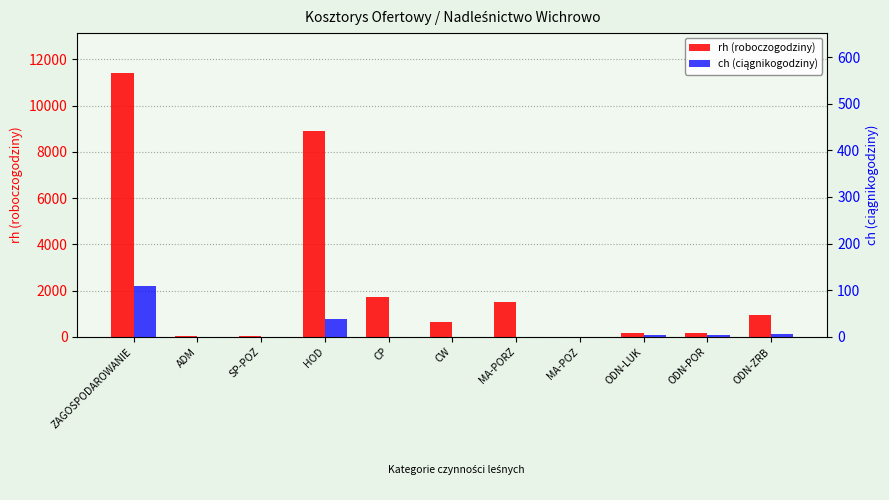

Reading left to right, list all the values displayed in this chart.

rh (roboczogodziny): ZAGOSPODAROWANIE=11420.3	ADM=30.0	SP-POZ=30.0	HOD=8895.3	CP=1724.2	CW=649.7	MA-PORZ=1516.7	MA-POZ=13.9	ODN-LUK=159.2	ODN-POR=185.7	ODN-ZRB=961.7
ch (ciągnikogodziny): ZAGOSPODAROWANIE=108.4	ADM=0.0	SP-POZ=0.0	HOD=37.5	CP=0.0	CW=0.0	MA-PORZ=0.0	MA-POZ=0.0	ODN-LUK=5.0	ODN-POR=3.5	ODN-ZRB=7.0